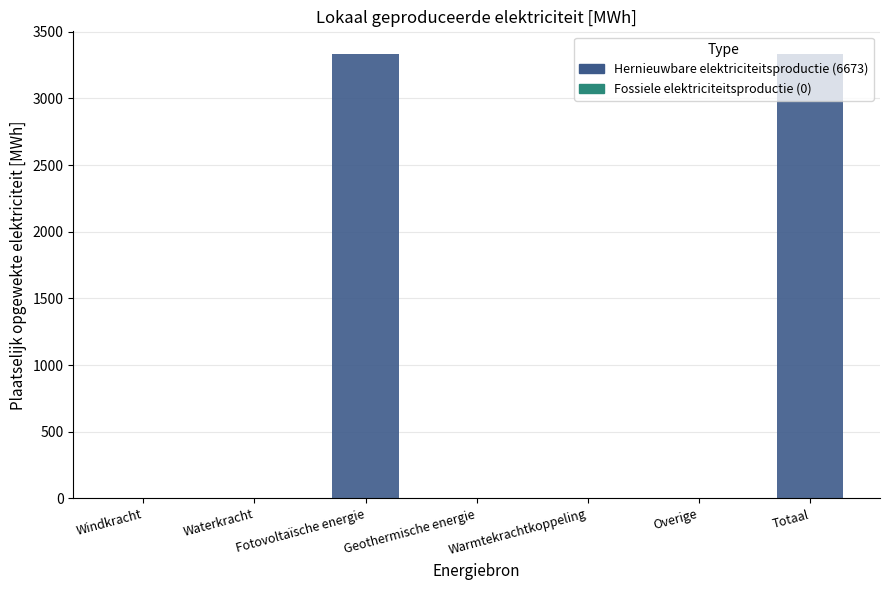

Count the number of data series in this chart.

1